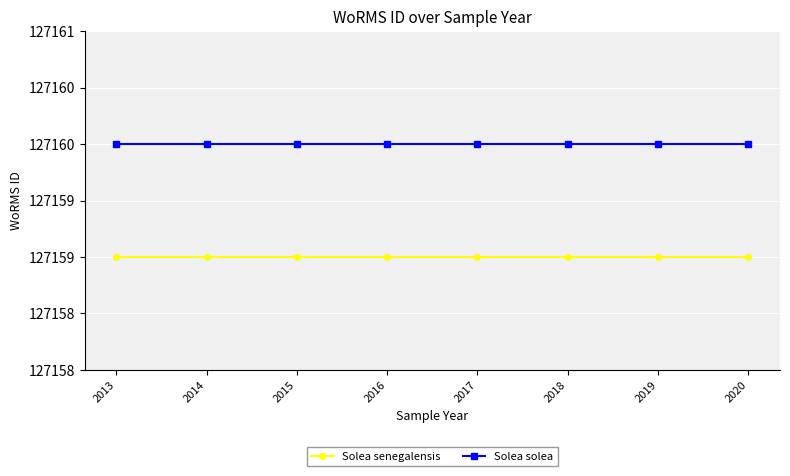

True or false: Solea solea has more than 0 points higher than both neighbors.

False